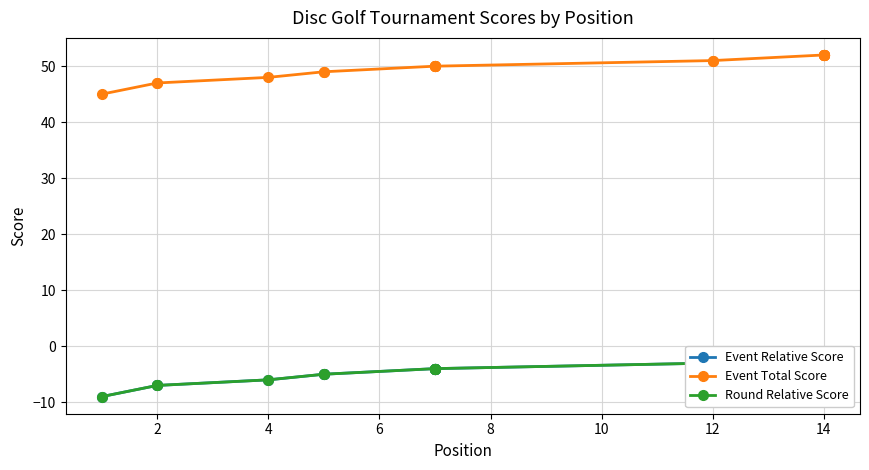

What is the sum of the Event Relative Score values at 14 and 2?

-9